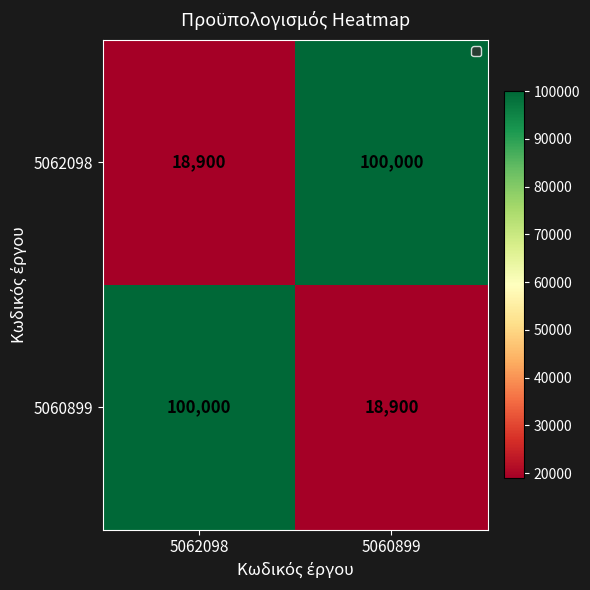

What is the difference between the highest and lowest values at 5060899?

81100